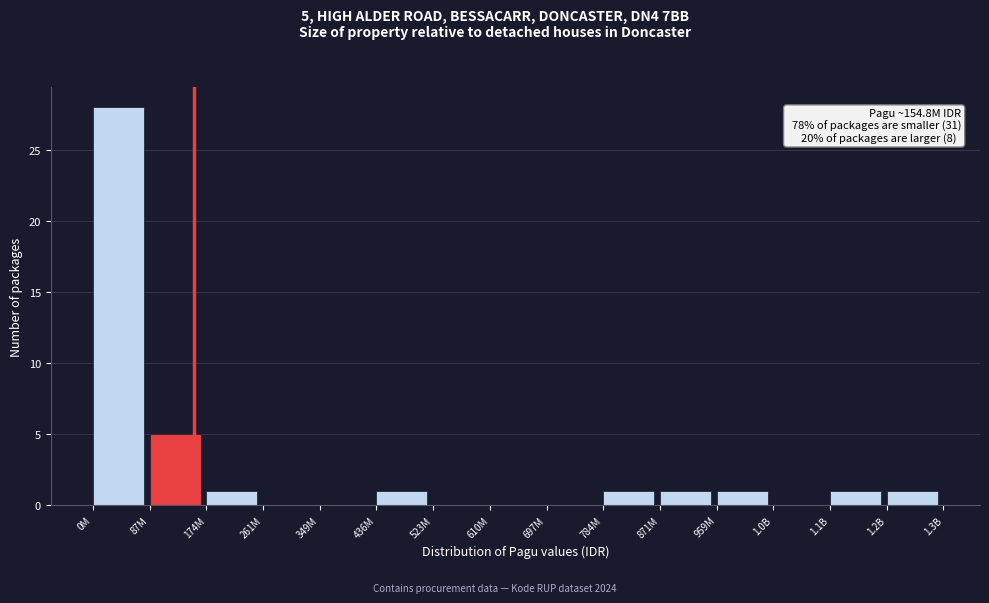

Reading left to right, list all the values displayed in this chart.

0M=28	87M=5	174M=1	261M=0	349M=0	436M=1	523M=0	610M=0	697M=0	784M=1	871M=1	959M=1	1.0B=0	1.1B=1	1.2B=1